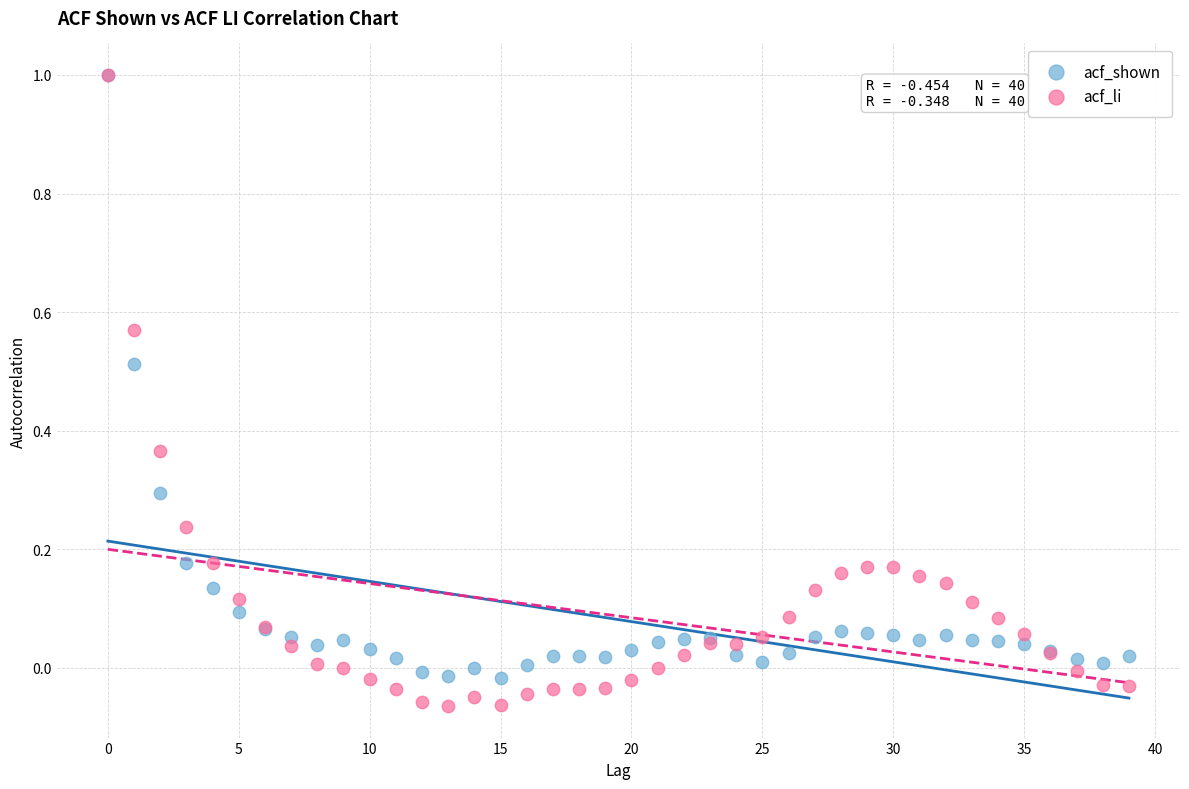

Which series has the widest spread of Y values?

acf_li